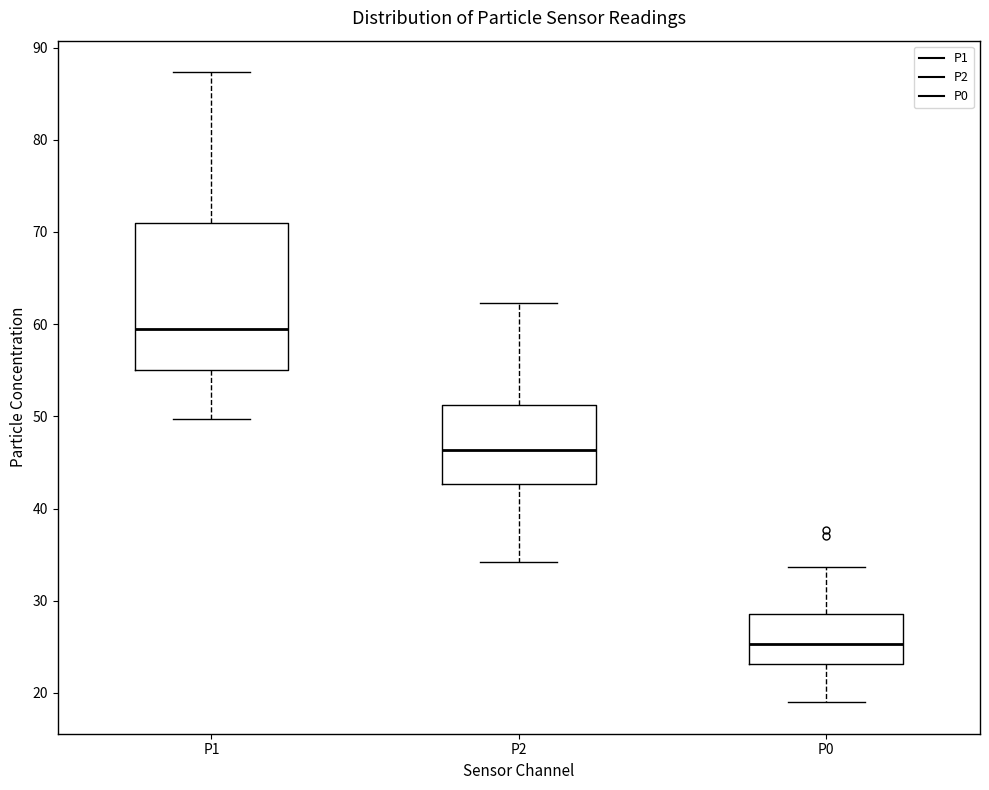

Comparing the boxes themselves (not the whiskers), which one is the tallest?

P1